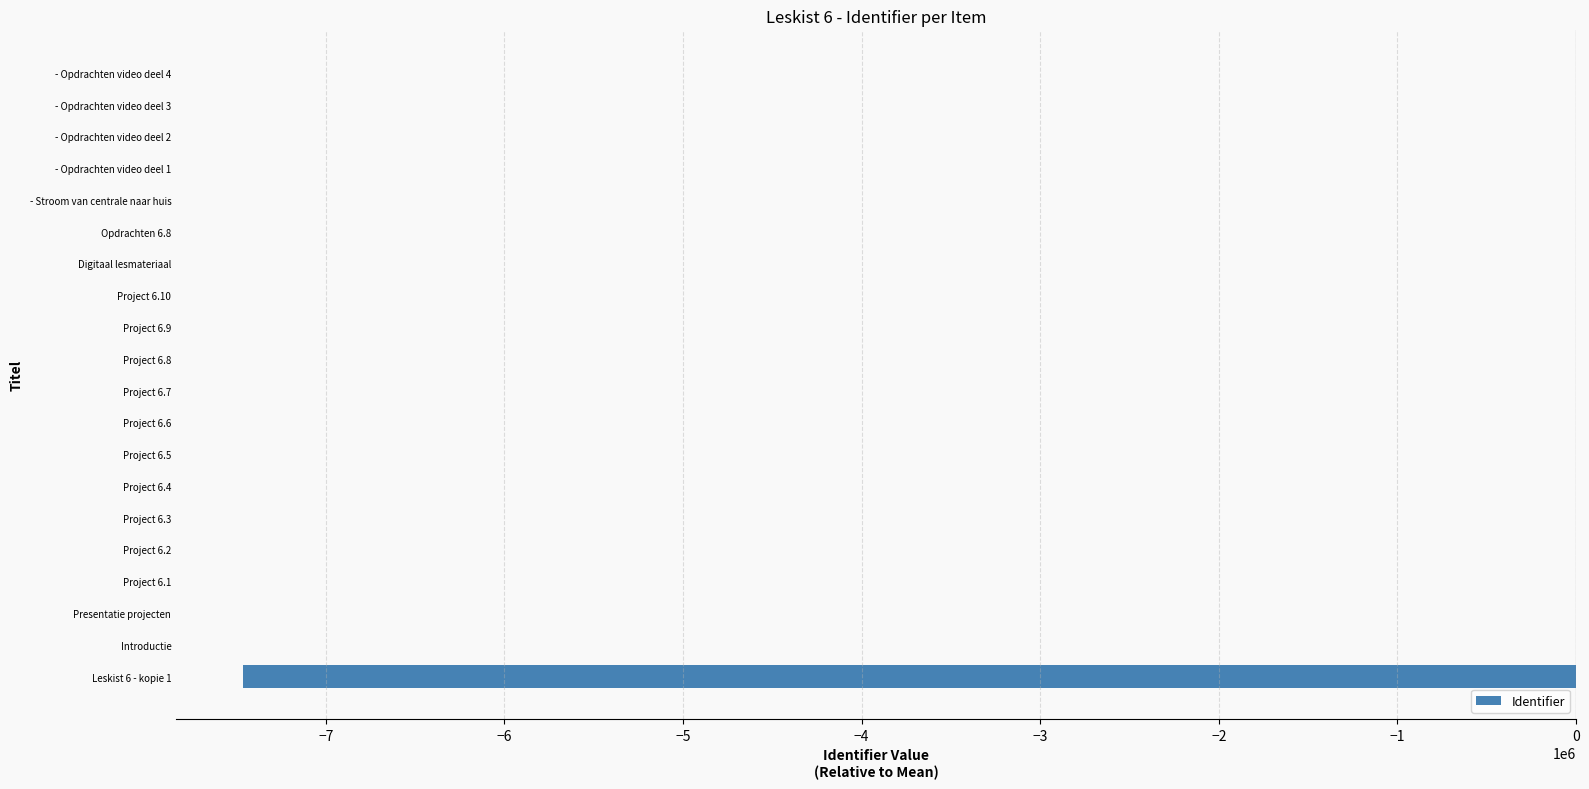

Which has a higher value, Introductie or Leskist 6 - kopie 1?

Introductie